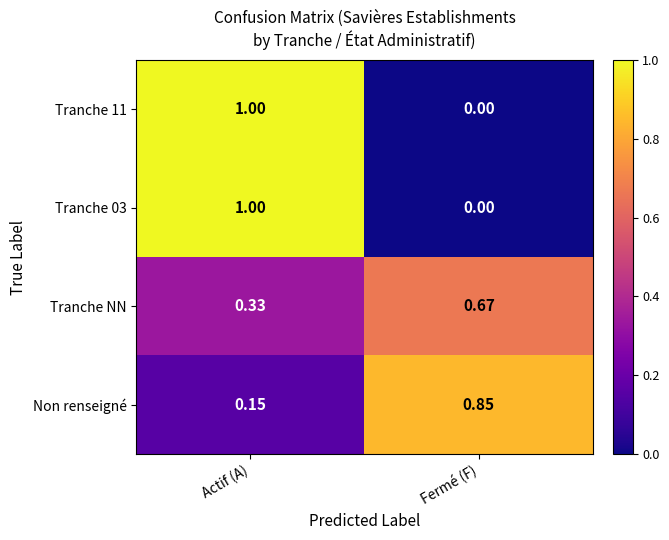

At which category is the sum across all series the highest?

Actif (A)